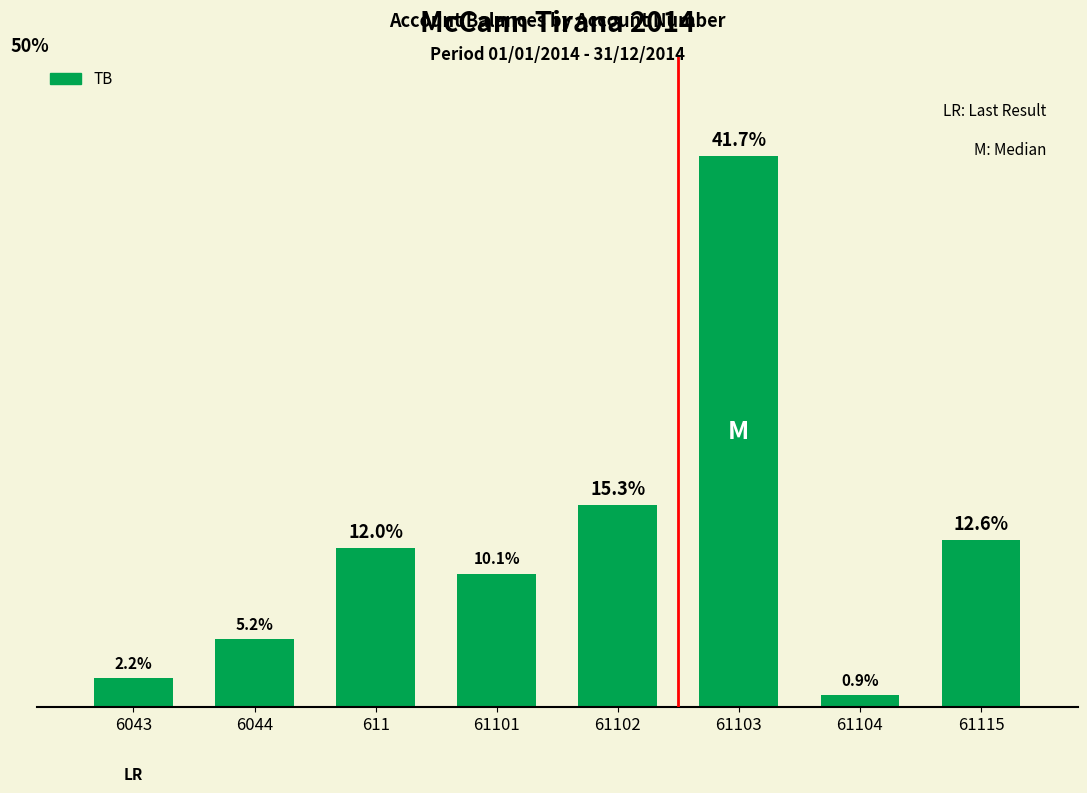

List the labels in order of value, largest first.

61103, 61102, 61115, 611, 61101, 6044, 6043, 61104